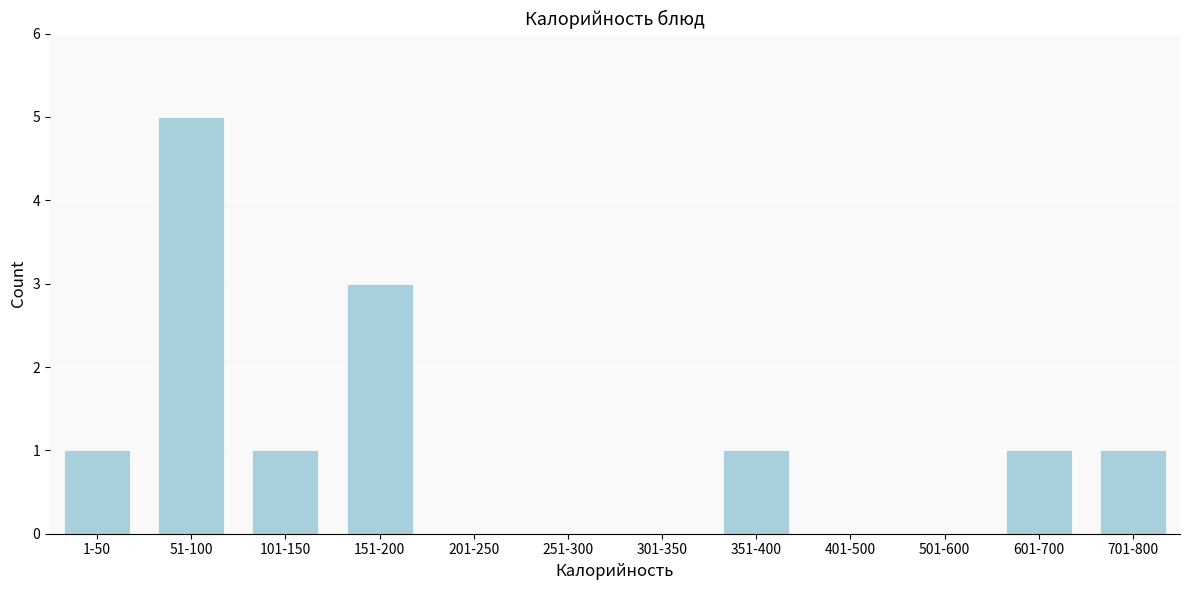

Reading left to right, what are all the values shown in this chart?

1-50=1	51-100=5	101-150=1	151-200=3	201-250=0	251-300=0	301-350=0	351-400=1	401-500=0	501-600=0	601-700=1	701-800=1